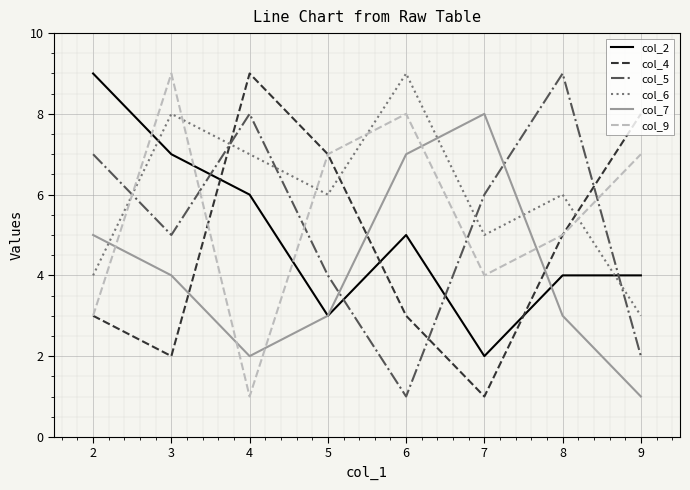

What is the total value across all series at 8?

32